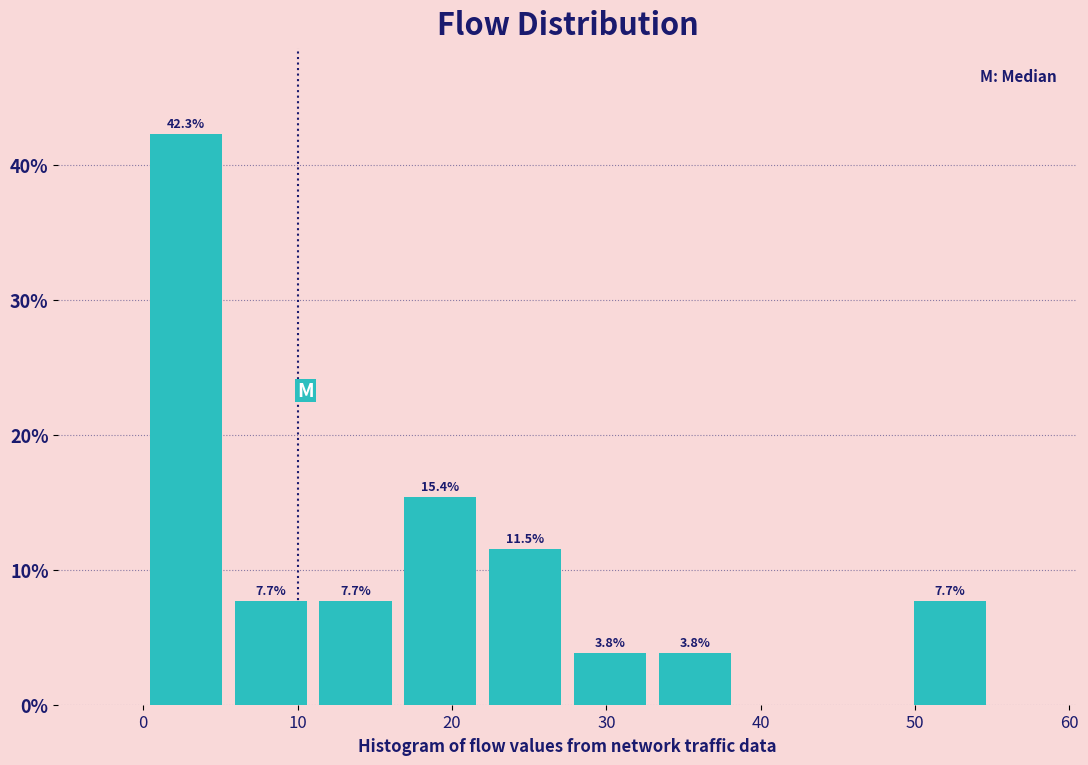

Which range on the x-axis has the tallest bar?

0.0 to 5.5